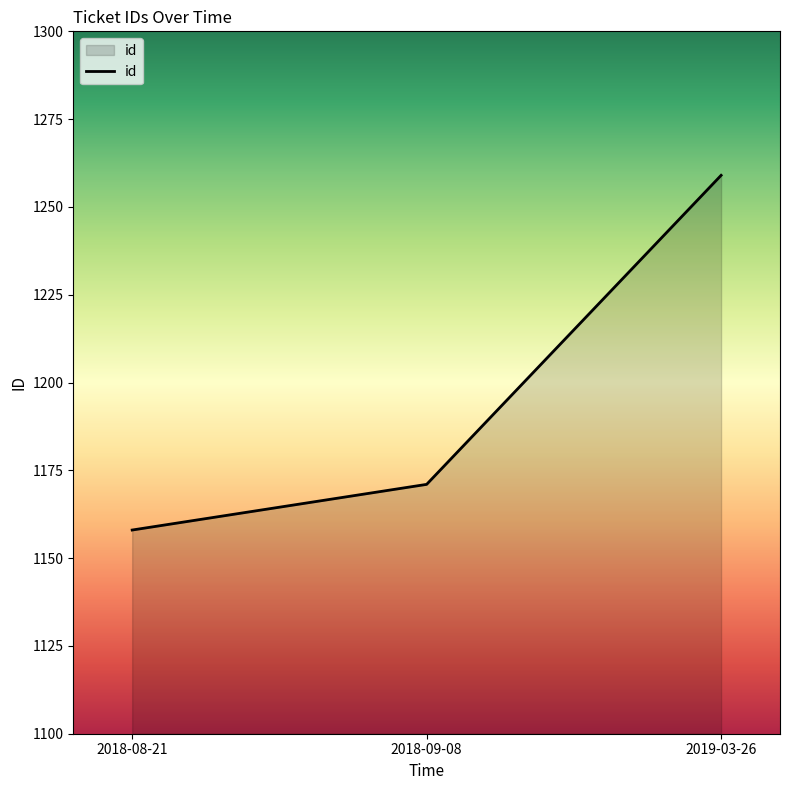

What is the sum of all values?

3588